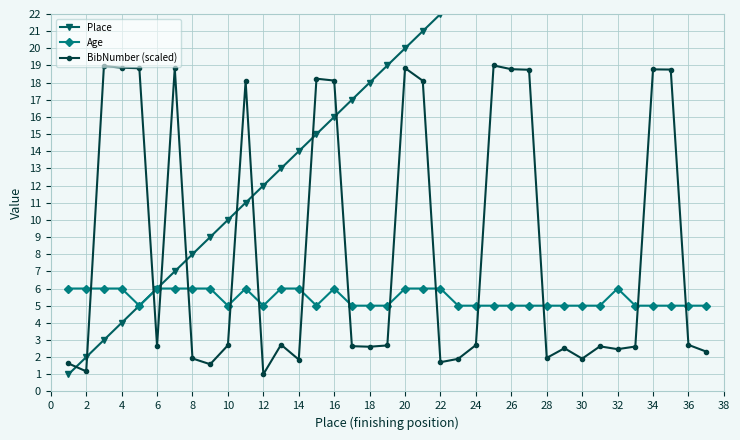

True or false: BibNumber (scaled) has a value of 18.8 at 34.

True